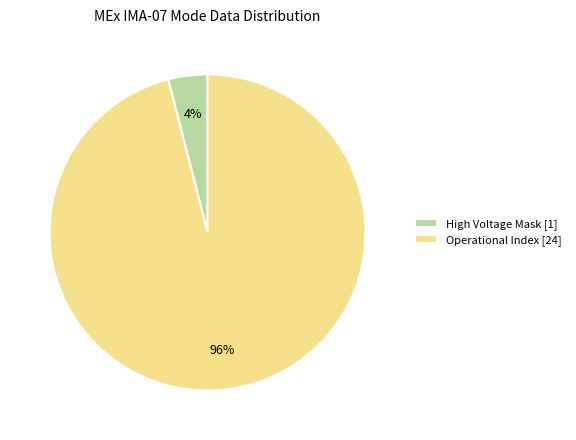

Rank the categories by value from highest to lowest.

Operational Index [24], High Voltage Mask [1]